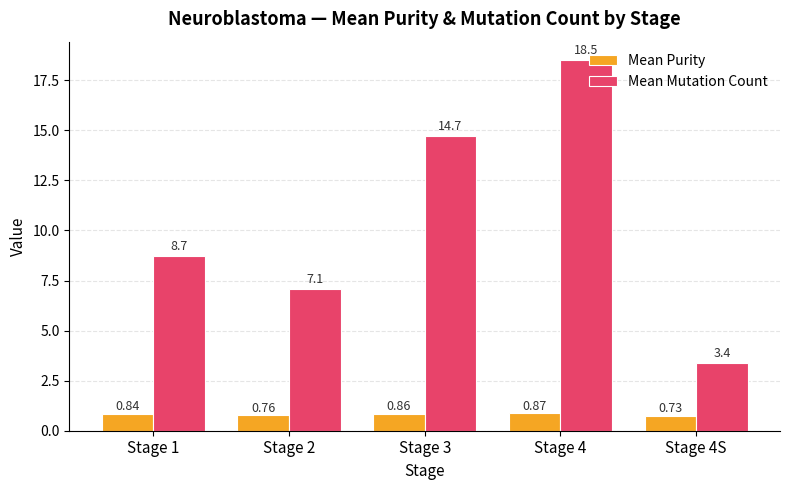

What is the sum of the Mean Mutation Count values at Stage 4 and Stage 1?

27.2